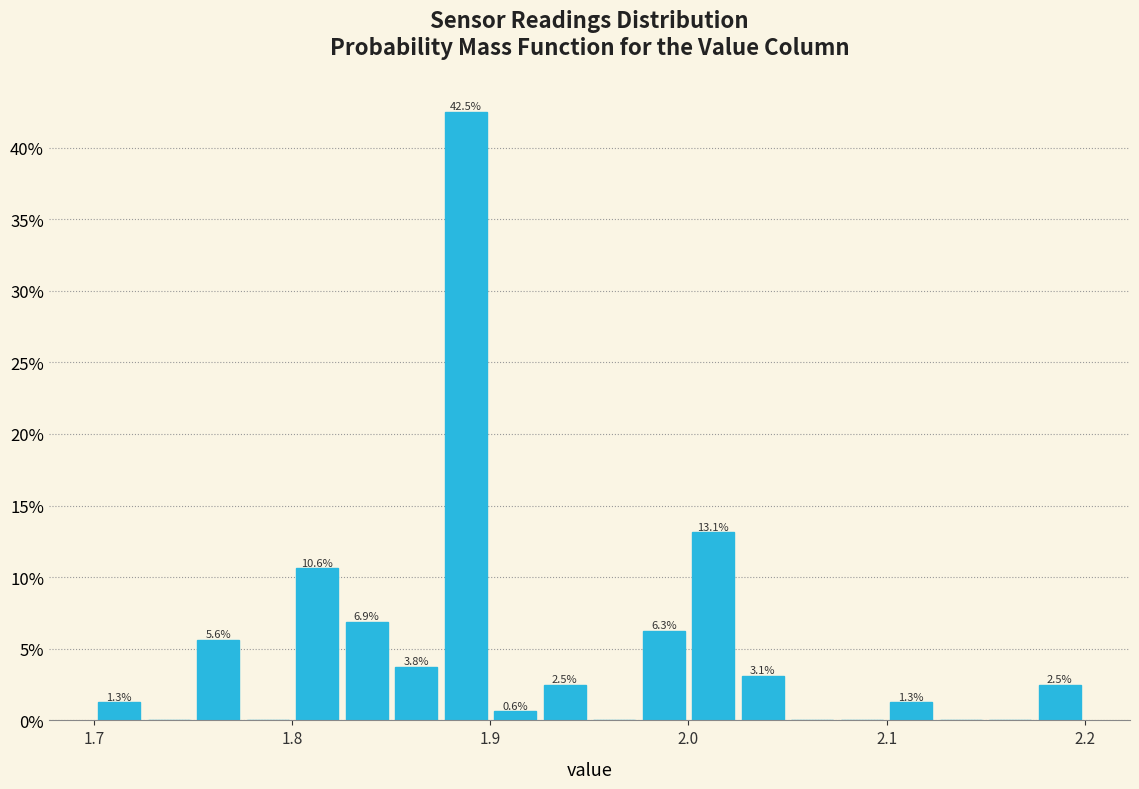

Read against the x-axis, roughly where is the centre of the tallest bar?

1.89